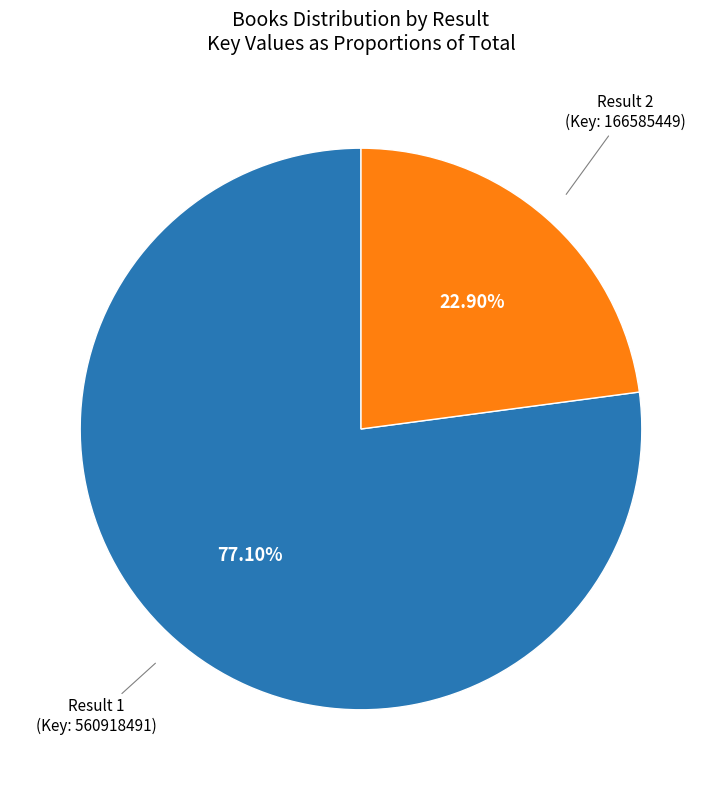

Does any single category account for the majority?

Yes